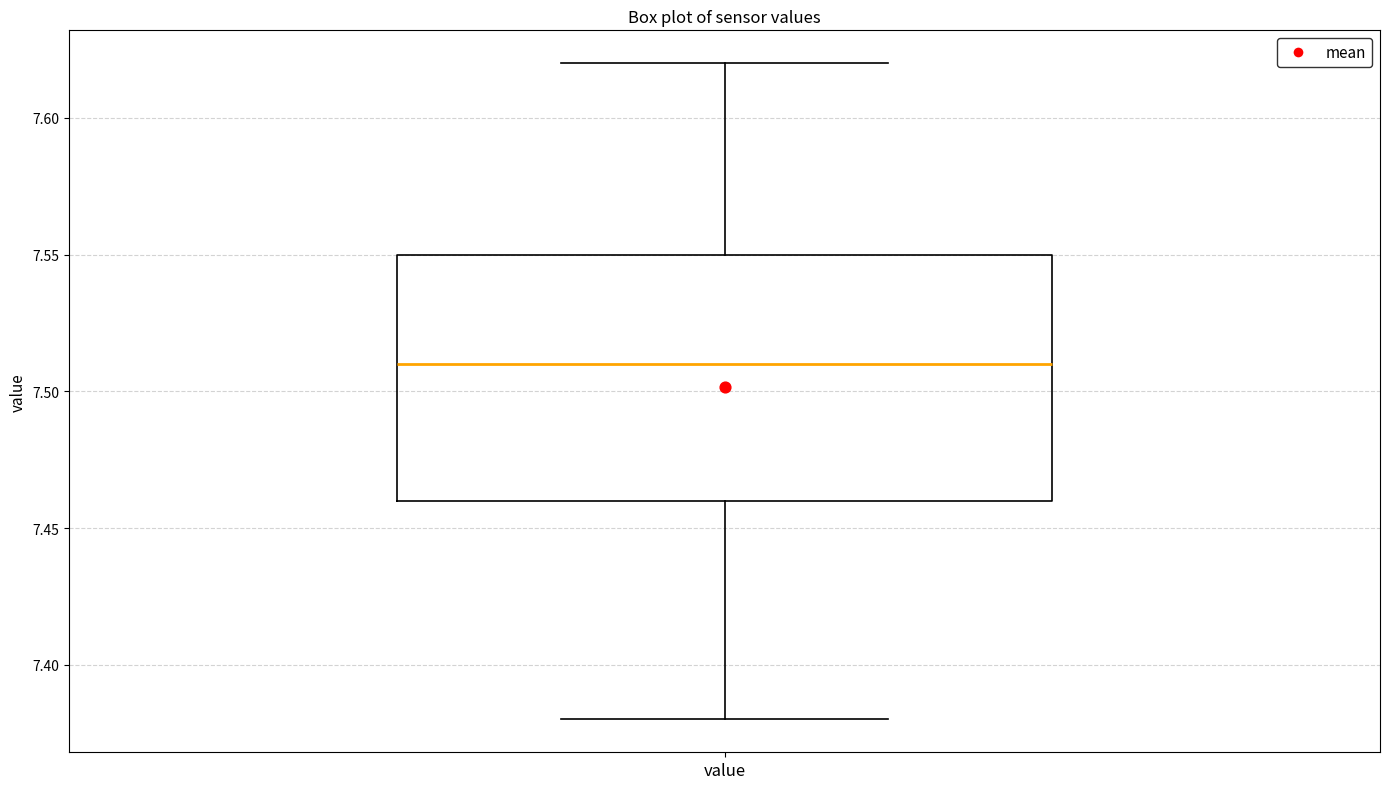

Transcribe this box plot: give where the median line is, the range the box spans, and where the two whiskers end, as read against the y-axis. The values are not printed on the chart, so give them approximately, as read against the axis.

median 7.51, box 7.46 to 7.55, whiskers 7.38 to 7.62